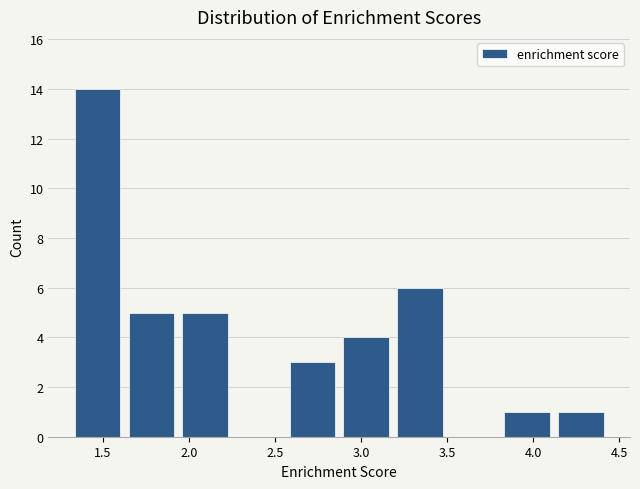

What is the height of the bar covering 2.55 to 2.85 on the x-axis? Neither the bar edges nor the heights are printed on the chart, so give them approximately, as read against the axes.

3